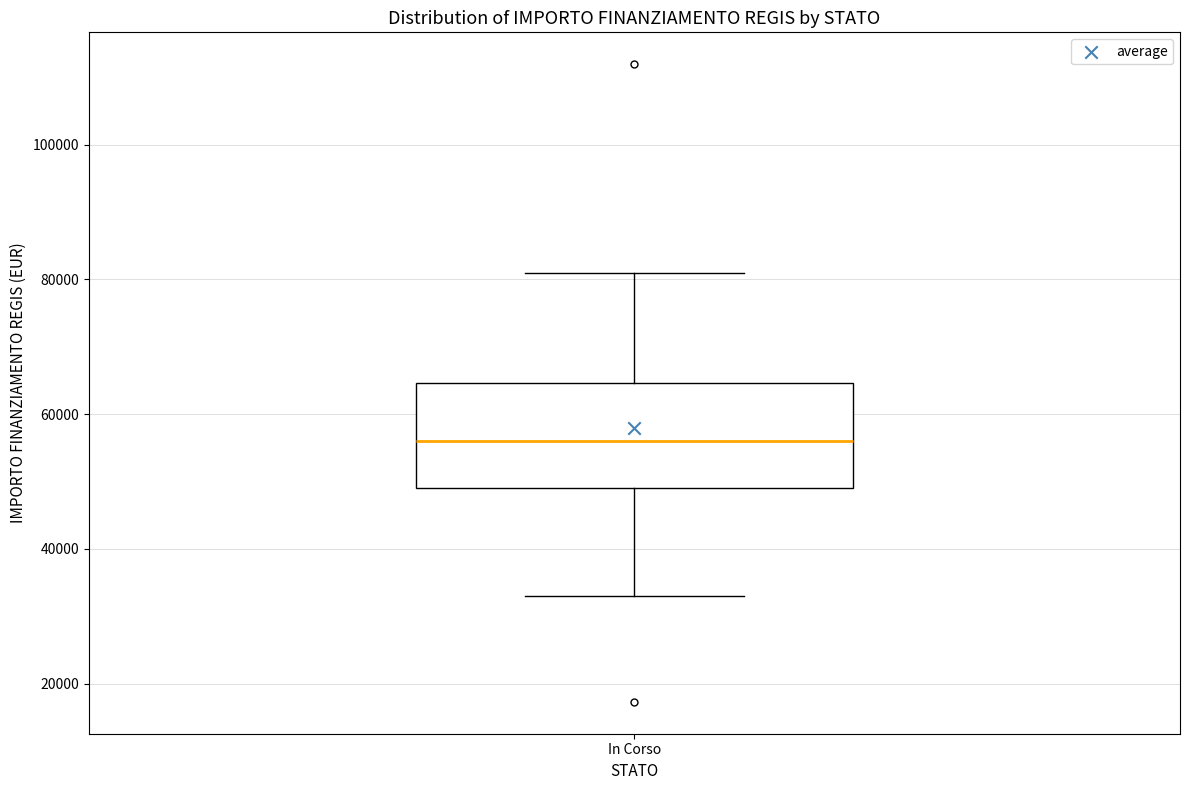

Read this box plot against the y-axis: the position of the median line, the range covered by the box, and the ends of both whiskers. The values are not printed on the chart, so give them approximately, as read against the axis.

median 56000, box 50000 to 64000, whiskers 32000 to 80000